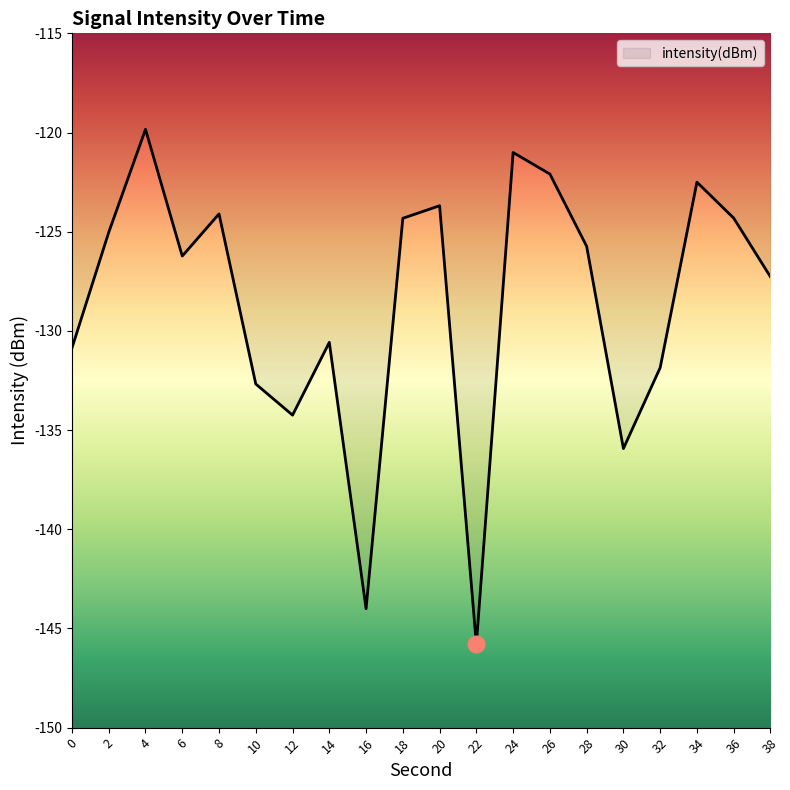

The value at 22 is -145.8. True or false?

True